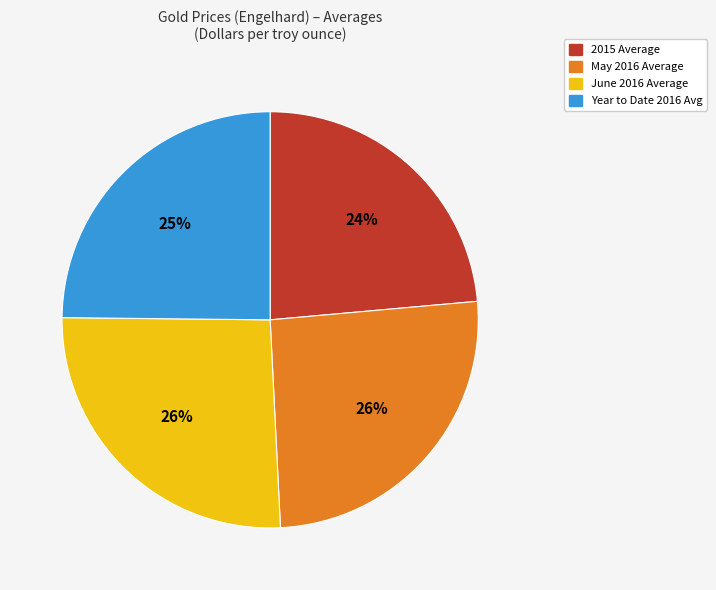

What percentage is the 2015 Average slice, to the nearest percent?

24%